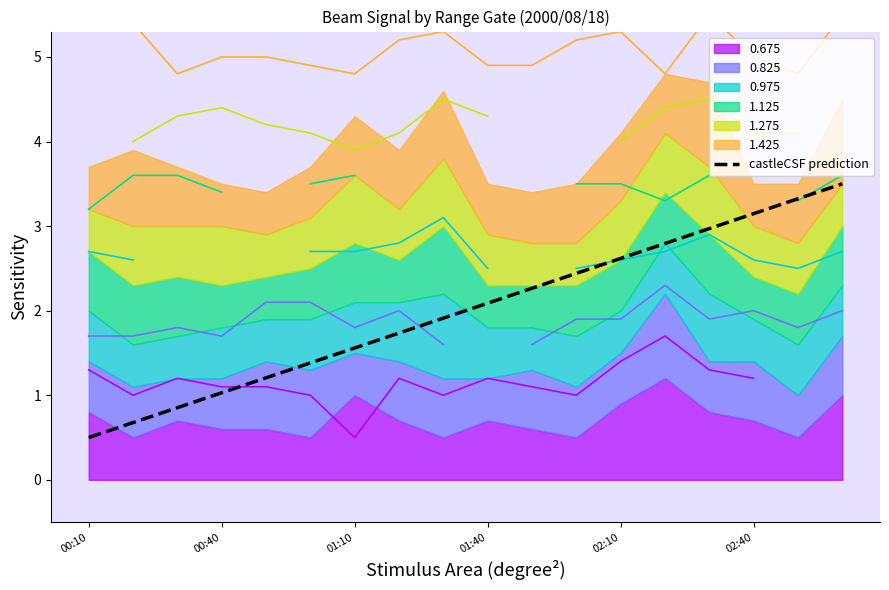

What is the highest value of the castleCSF prediction series?

3.5